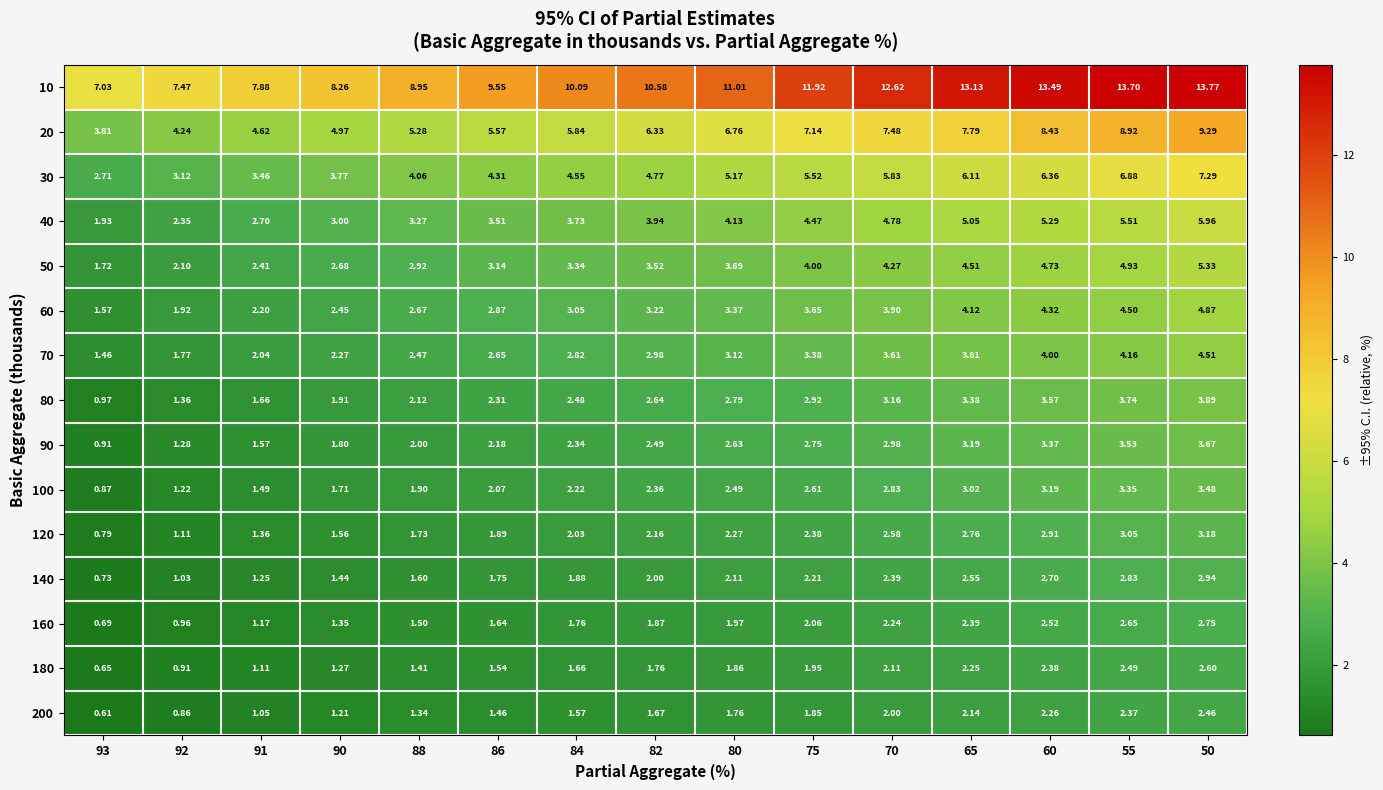

Is the value of 80 at 65 greater than the value of 50 at 65?

No